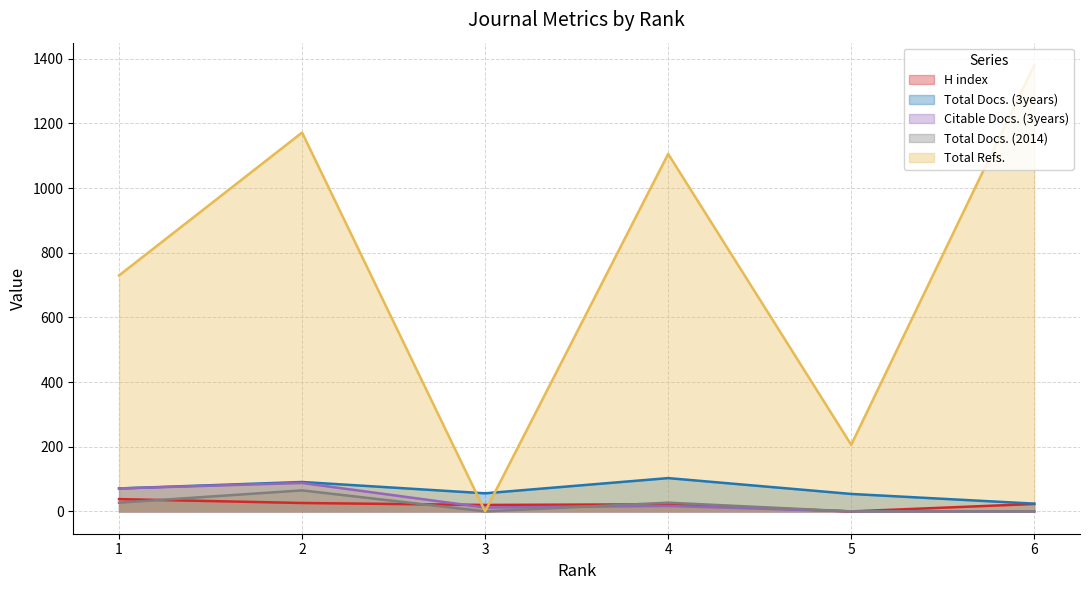

Where is the first local maximum for Total Docs. (3years)?

2